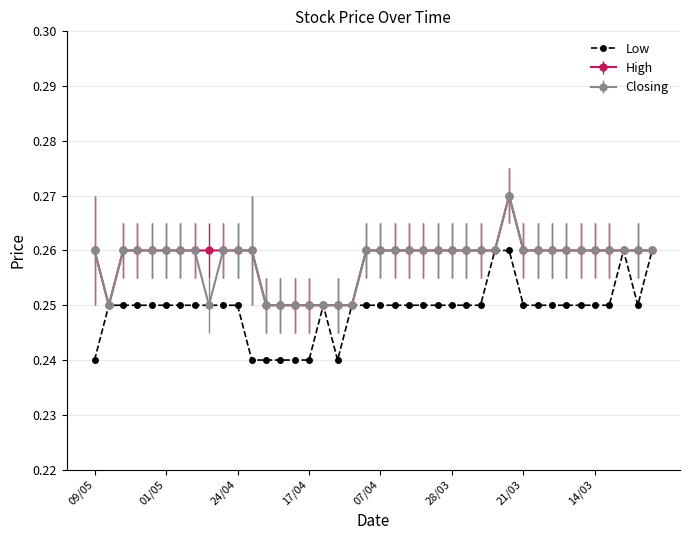

True or false: Closing has more than 0 interior local peaks.

True